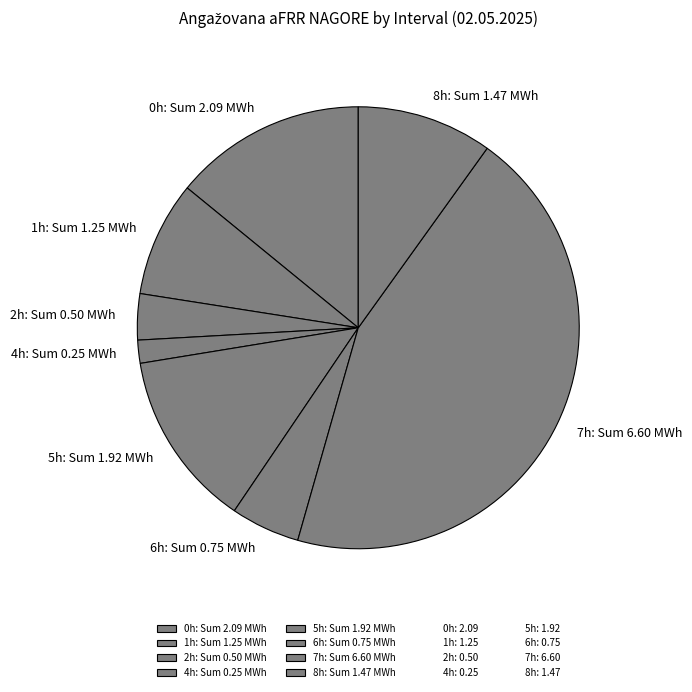

How many segments does this pie chart have?

8